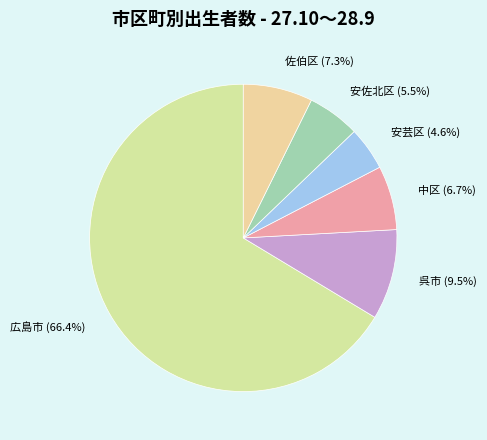

What is the majority slice?

広島市